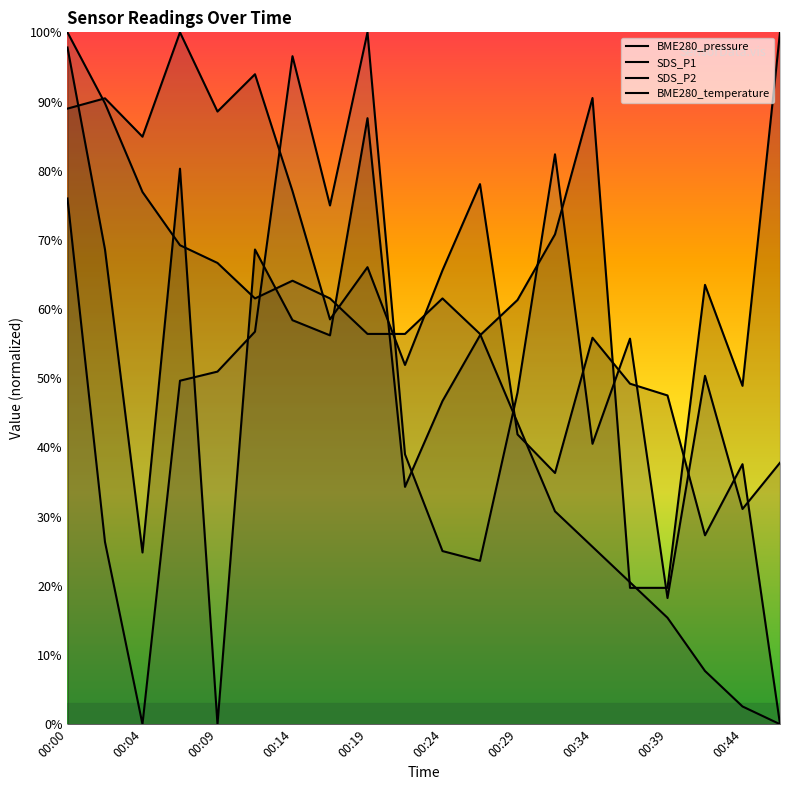

Which series has the largest range (max minus min)?

BME280_pressure